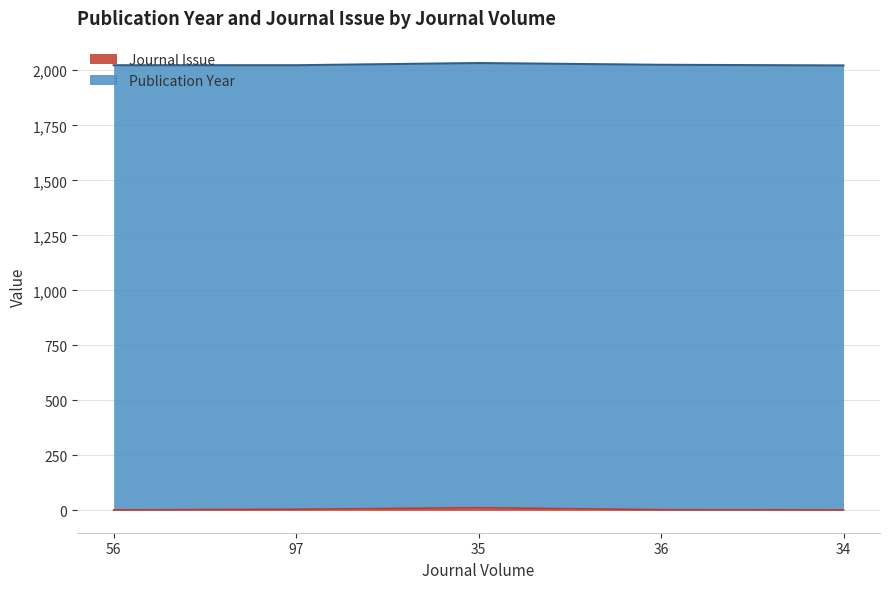

How many interior local peaks (higher than both neighbors) does the data have?

1